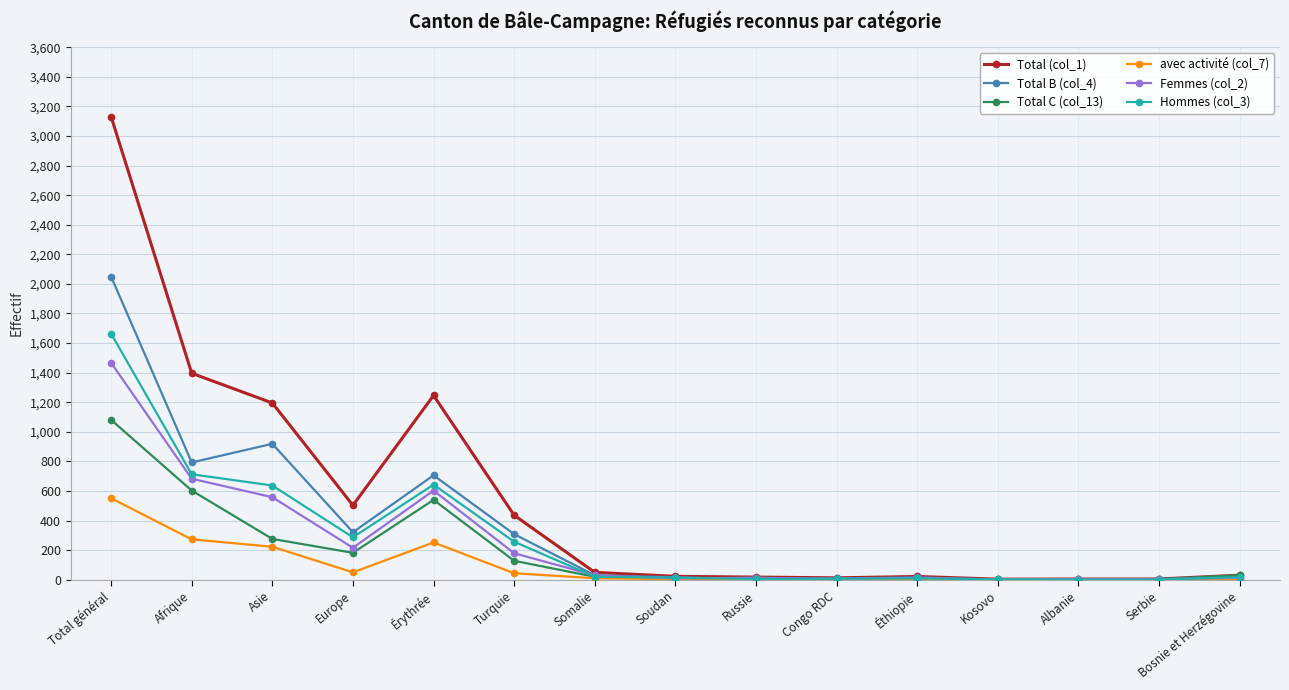

What is the label of the 11th point from the left?

Éthiopie